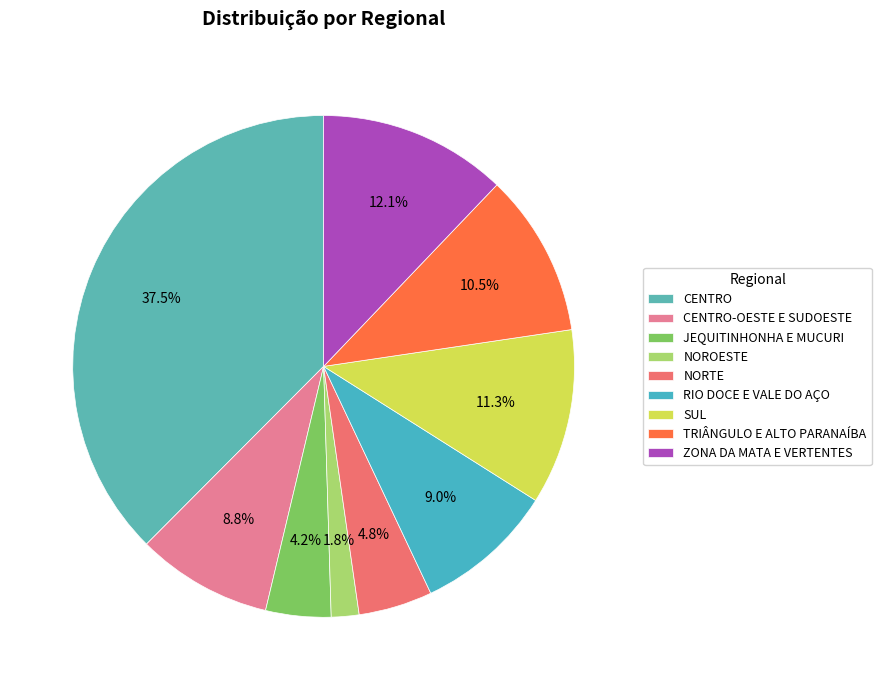

What percentage is the RIO DOCE E VALE DO AÇO slice, to the nearest percent?

9%